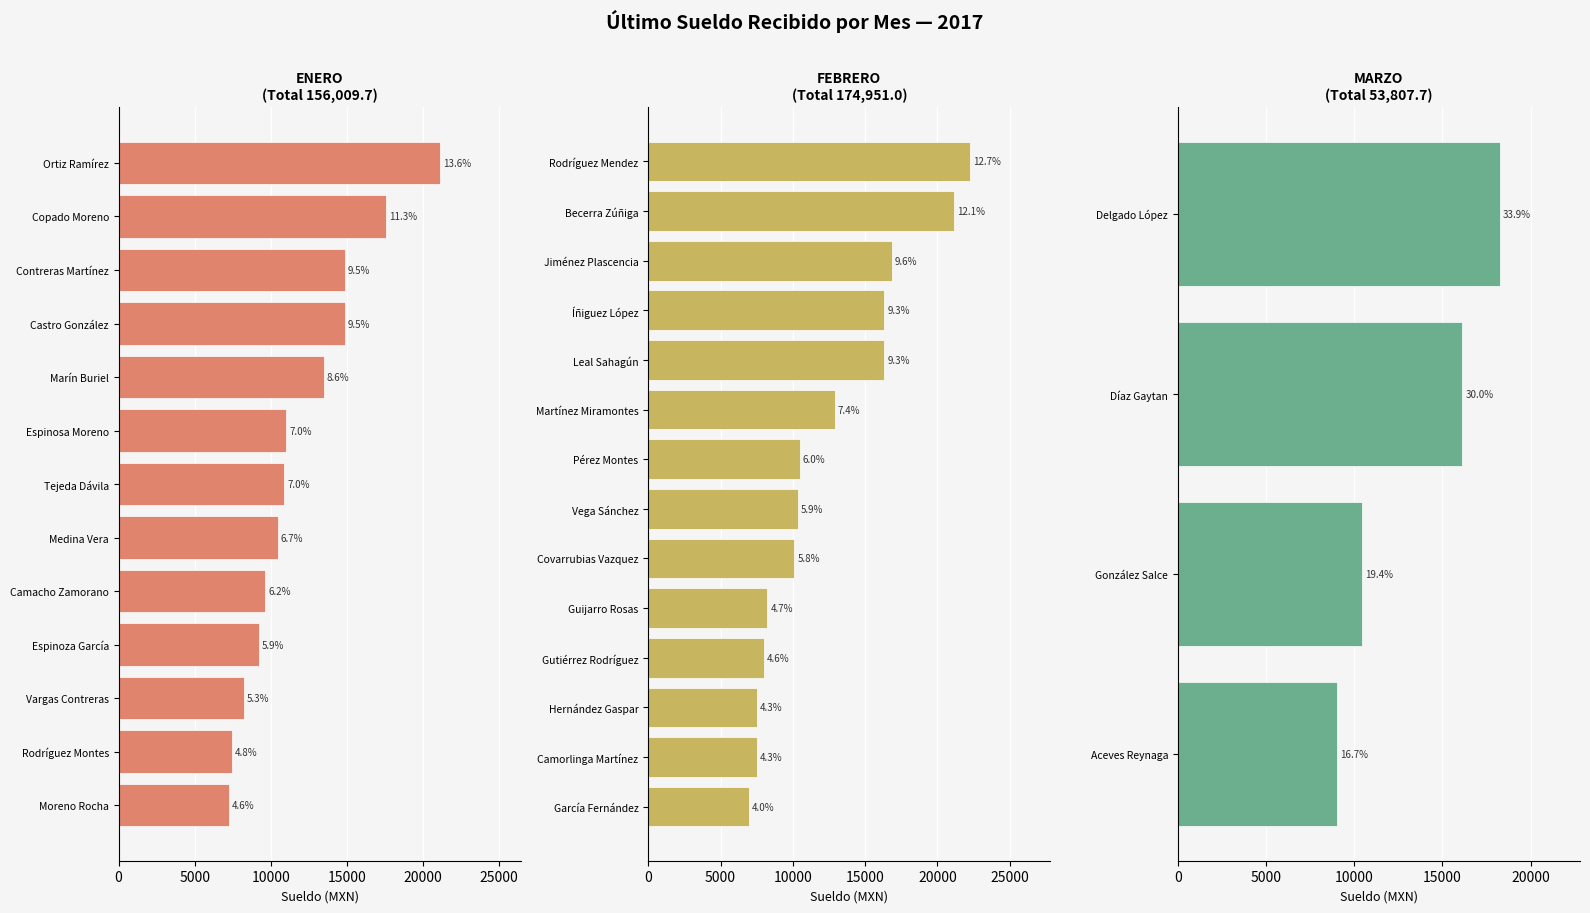

What is the difference between the maximum and minimum values?

15292.9